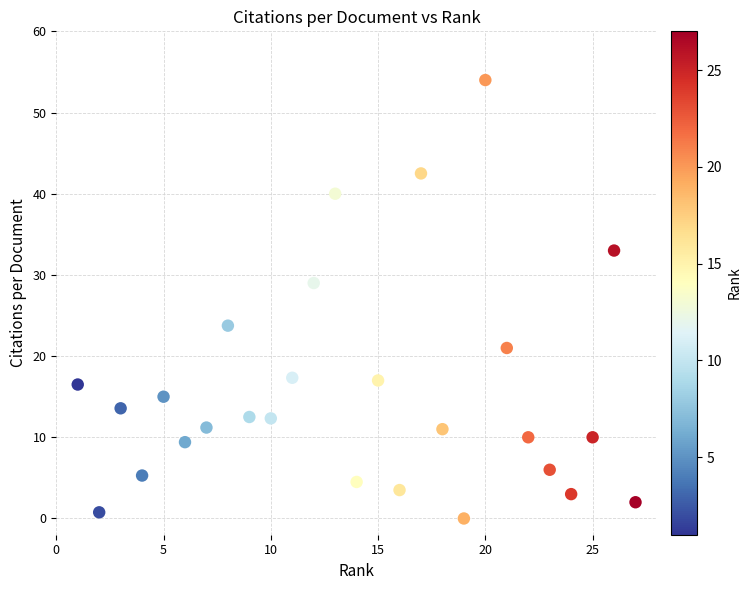

What Y value in the scatter plot is closest to 27?

29.0